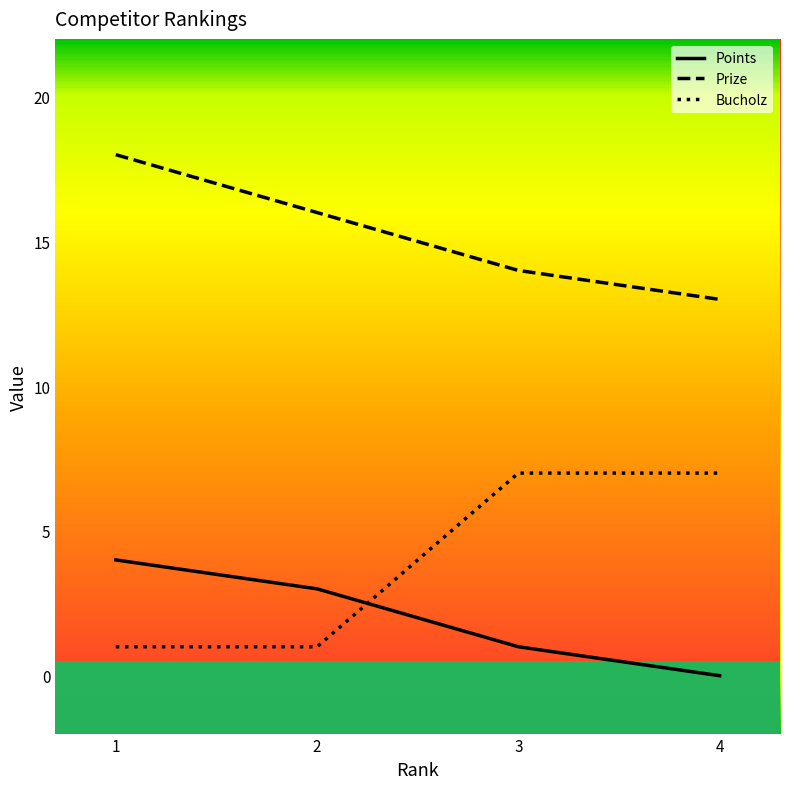

Which label corresponds to the largest value in the chart?

1